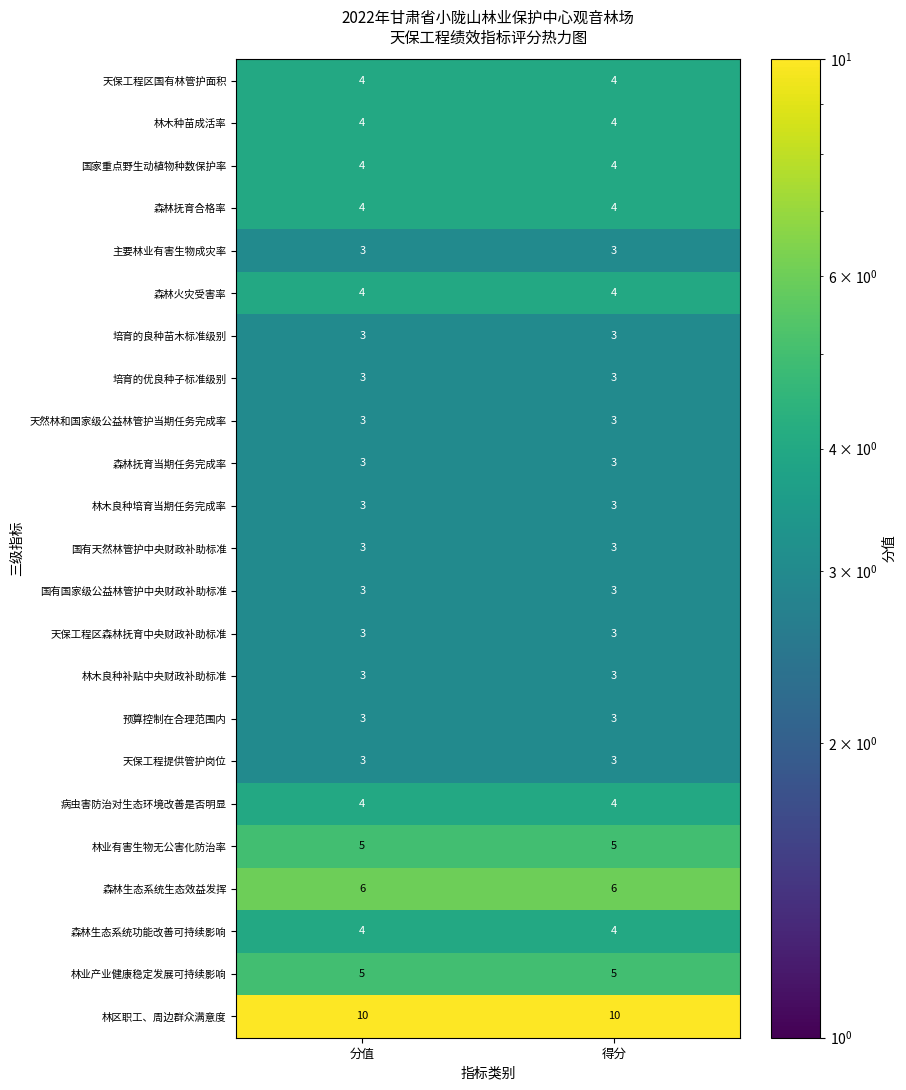

Which series has the largest total across all categories?

林区职工、周边群众满意度